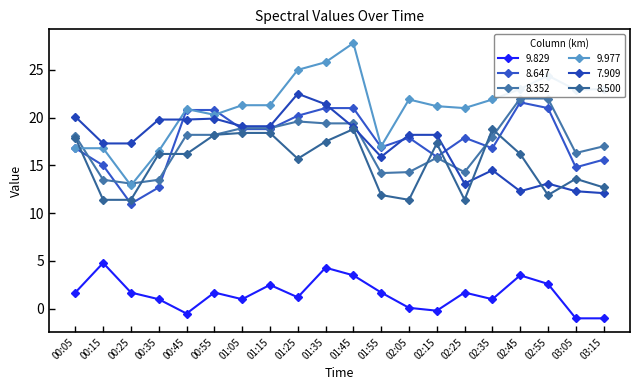

Is it true that 8.500 equals 30.7 at 01:35?

False